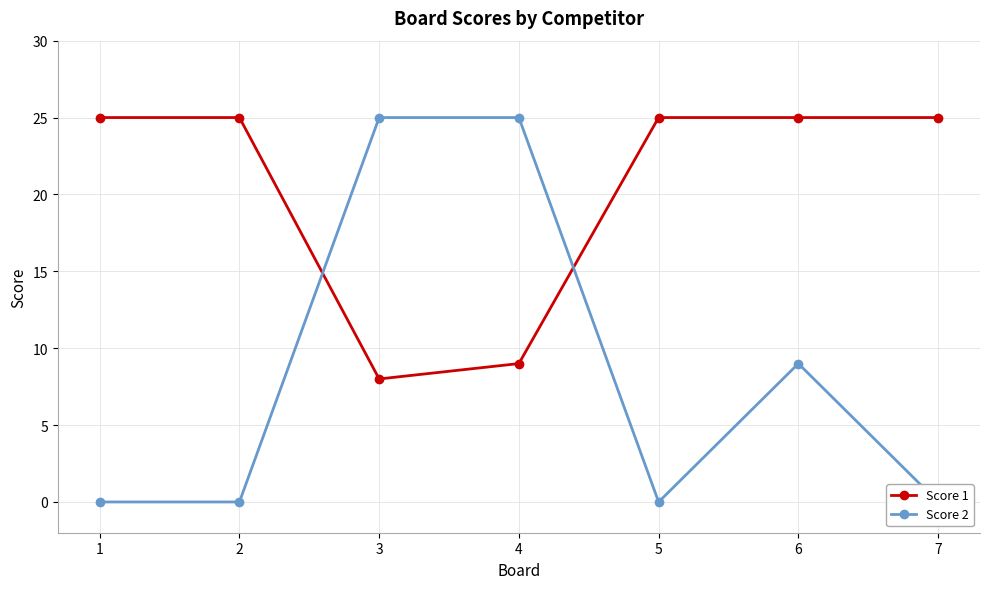

True or false: Score 1 and Score 2 intersect in this chart.

True